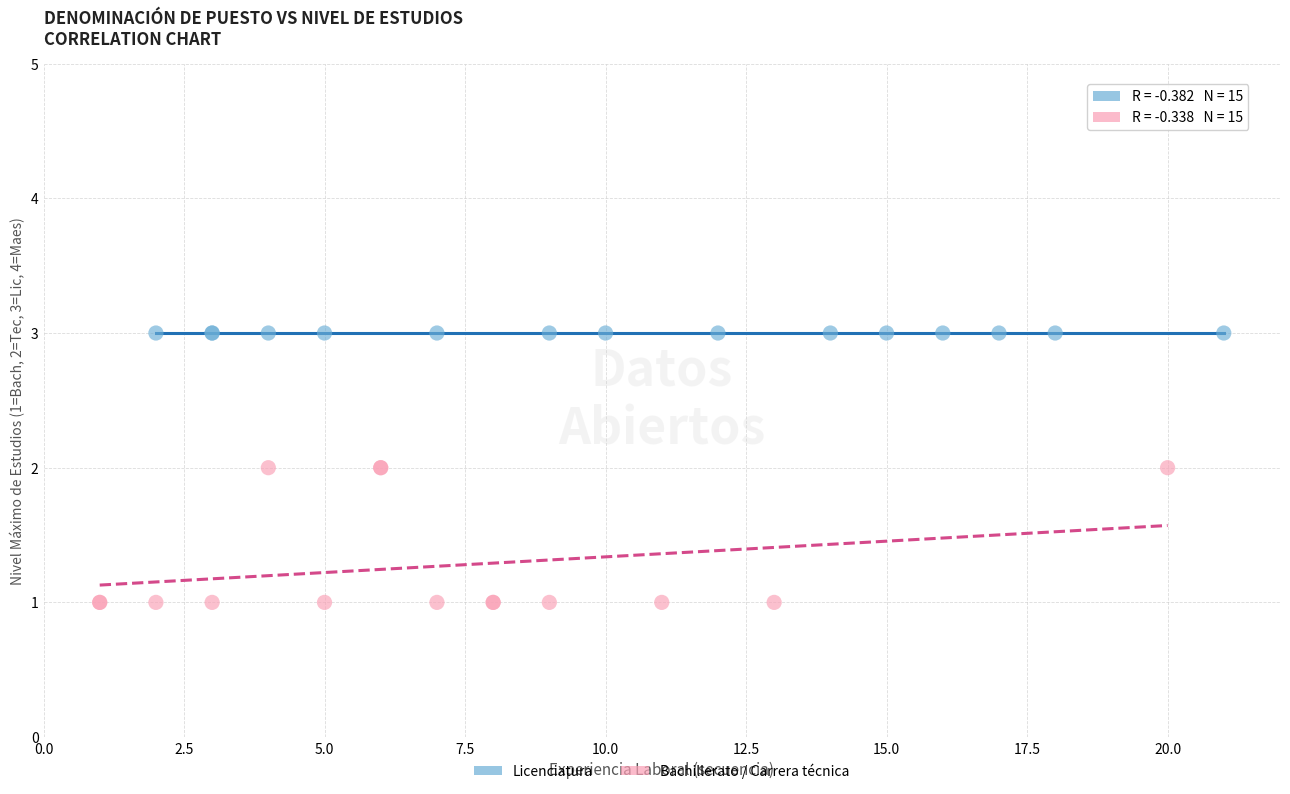

Which series reaches the maximum Y coordinate?

Licenciatura